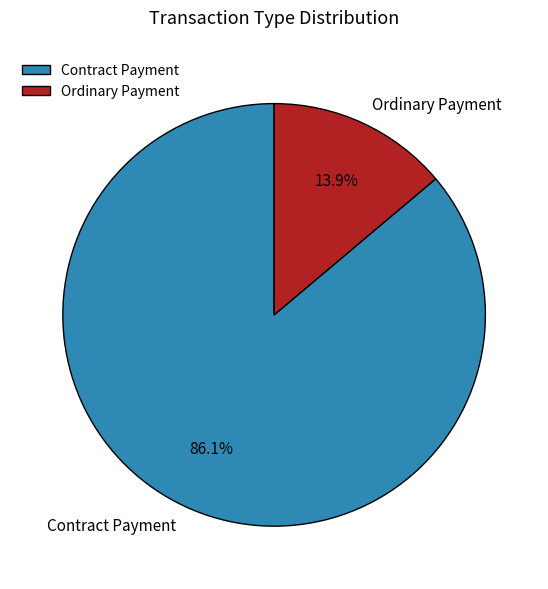

To the nearest percent, what portion does Ordinary Payment represent?

14%